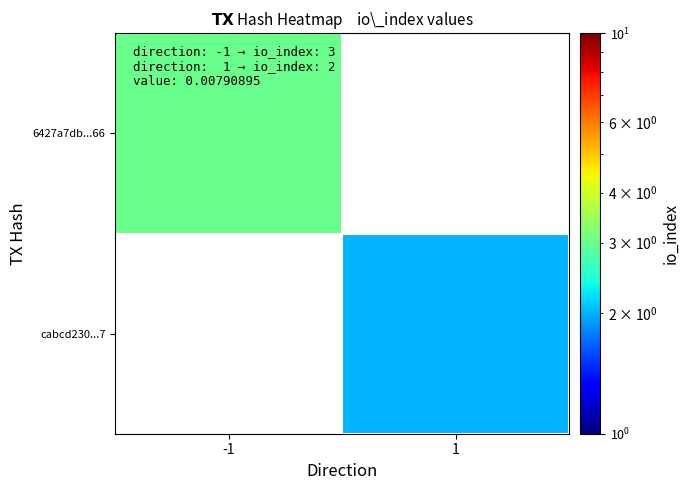

What is the minimum value for 6427a7db...66?

3.0